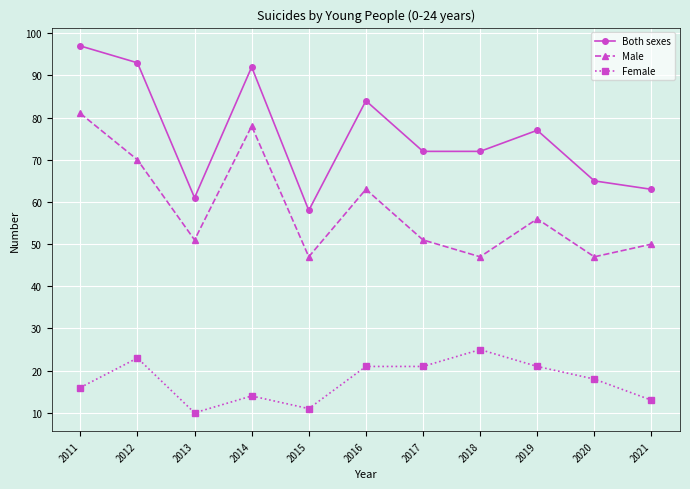

What is the approximate value of Female at 2018?

25